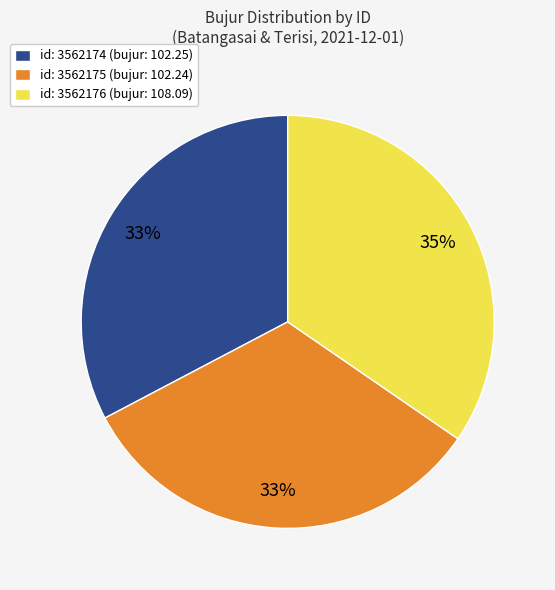

Is it true that id: 3562174 (bujur: 102.25) is 19% of the pie?

False